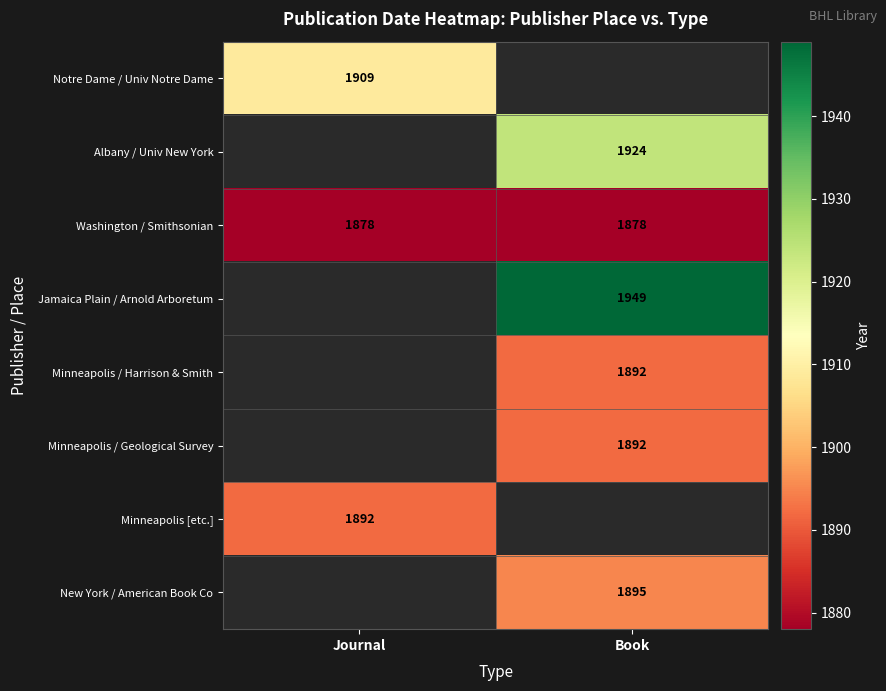

What is the sum of the Washington / Smithsonian values at Book and Journal?

3756